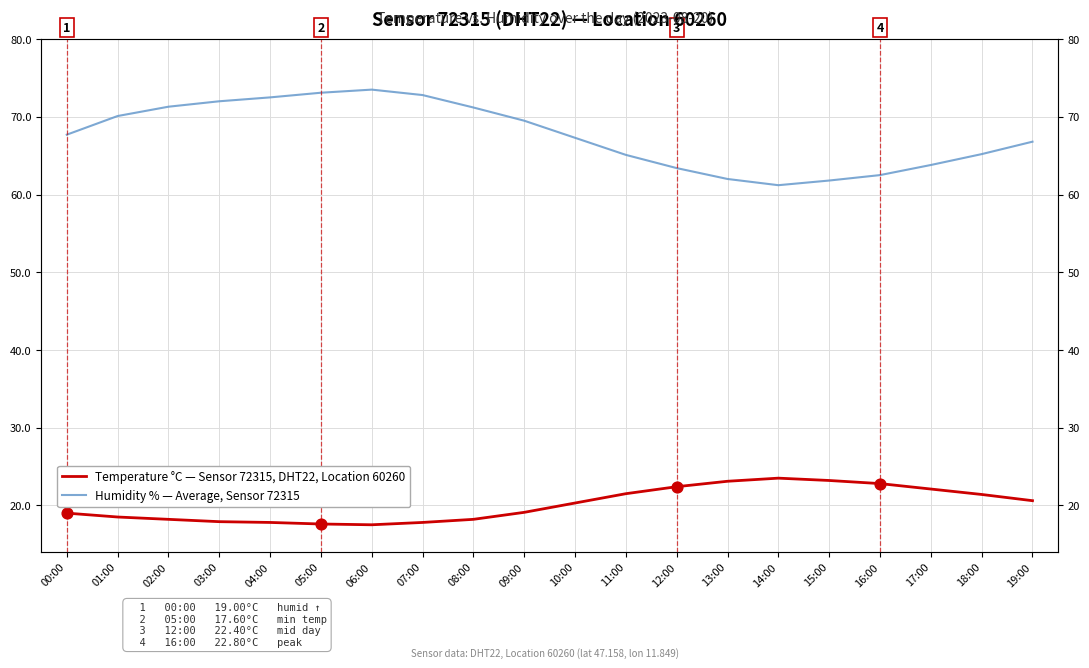

Which series contains the lowest Y value?

Temperature °C — Sensor 72315, DHT22, Location 60260